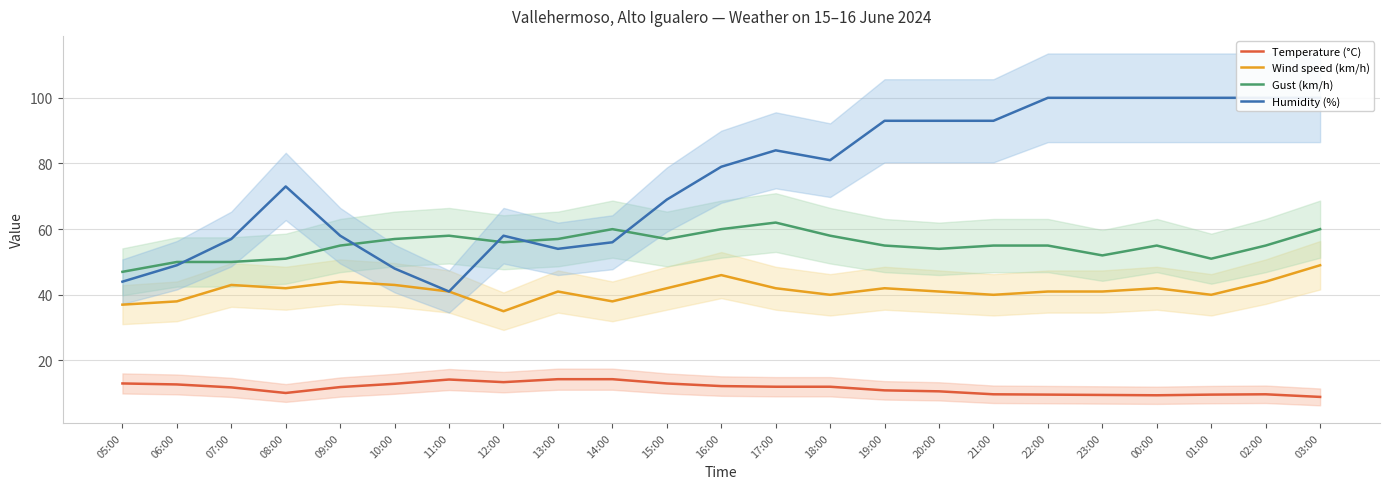

How many lines are shown in the chart?

4